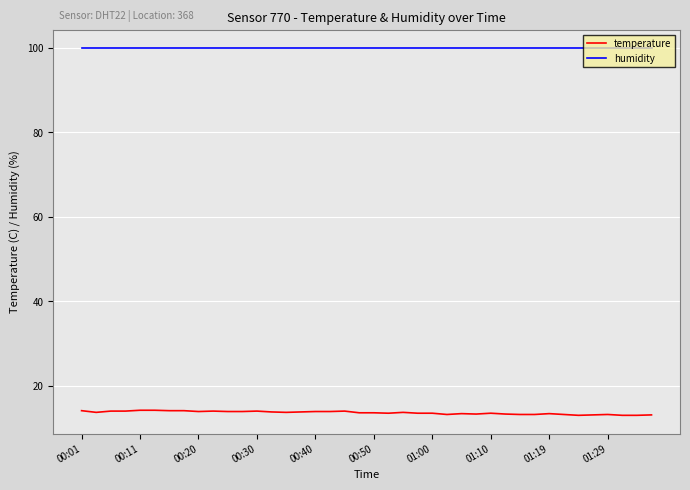

What is the maximum value shown in the chart?

99.9